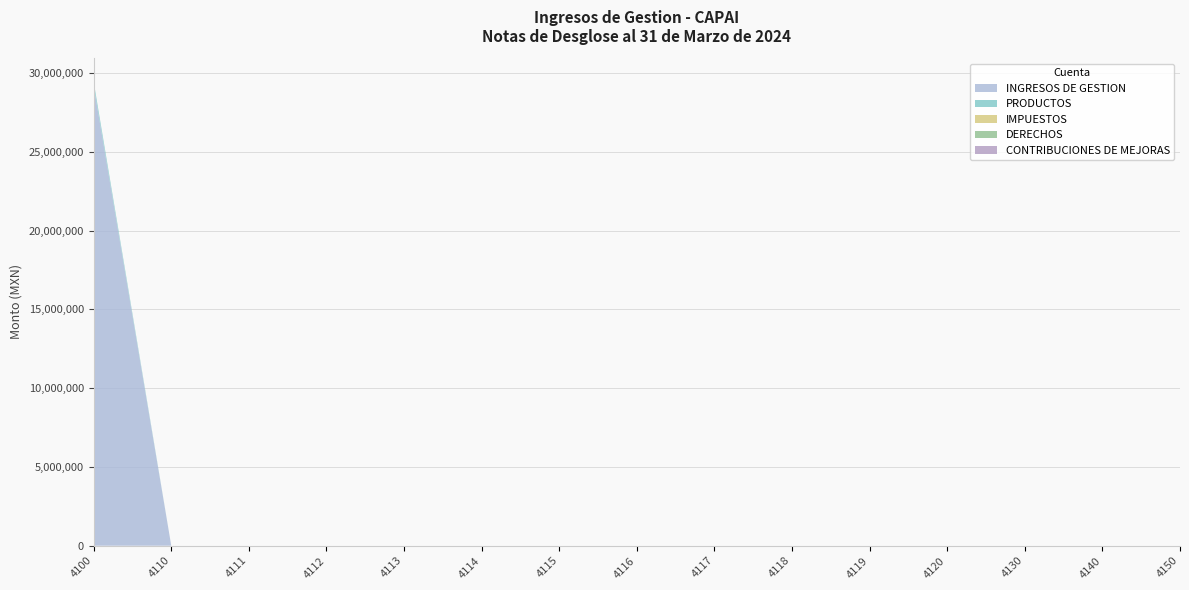

Reading left to right, transcribe all the data shown in this chart.

INGRESOS DE GESTION: 29191832.5	0.0	0.0	0.0	0.0	0.0	0.0	0.0	0.0	0.0	0.0	0.0	0.0	0.0	0.0
PRODUCTOS: 271747.5	0.0	0.0	0.0	0.0	0.0	0.0	0.0	0.0	0.0	0.0	0.0	0.0	0.0	0.0
IMPUESTOS: 0.0	0.0	0.0	0.0	0.0	0.0	0.0	0.0	0.0	0.0	0.0	0.0	0.0	0.0	0.0
DERECHOS: 0.0	0.0	0.0	0.0	0.0	0.0	0.0	0.0	0.0	0.0	0.0	0.0	0.0	0.0	0.0
CONTRIBUCIONES DE MEJORAS: 0.0	0.0	0.0	0.0	0.0	0.0	0.0	0.0	0.0	0.0	0.0	0.0	0.0	0.0	0.0